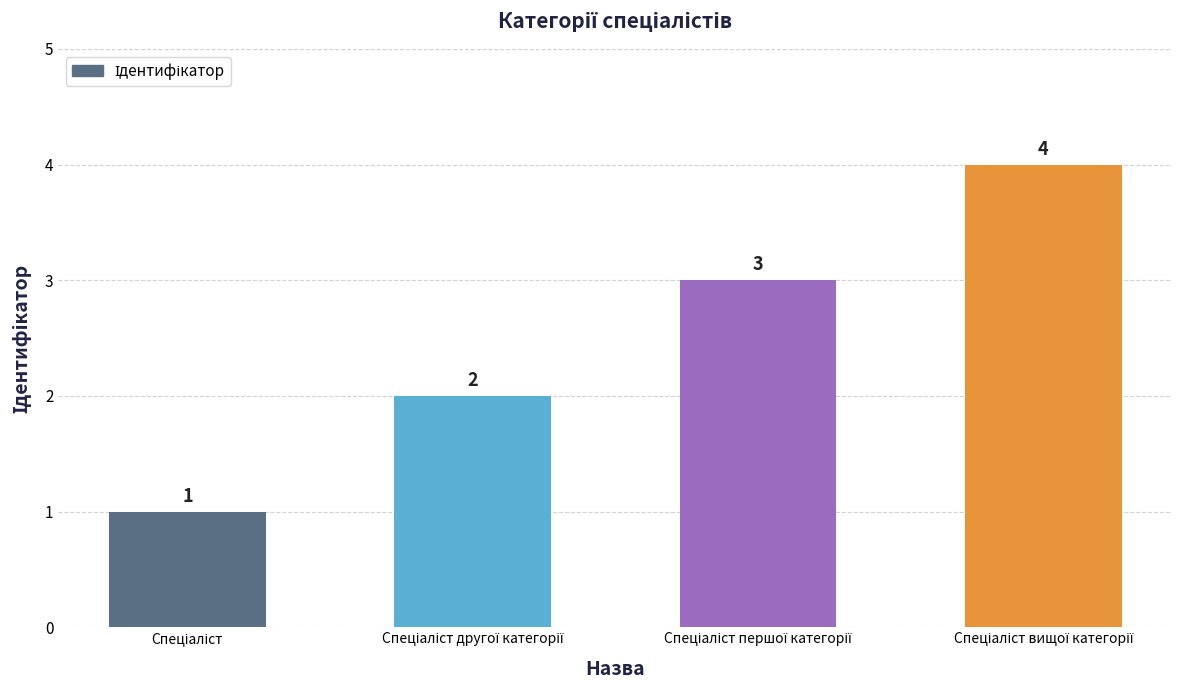

What is the sum of all values?

10